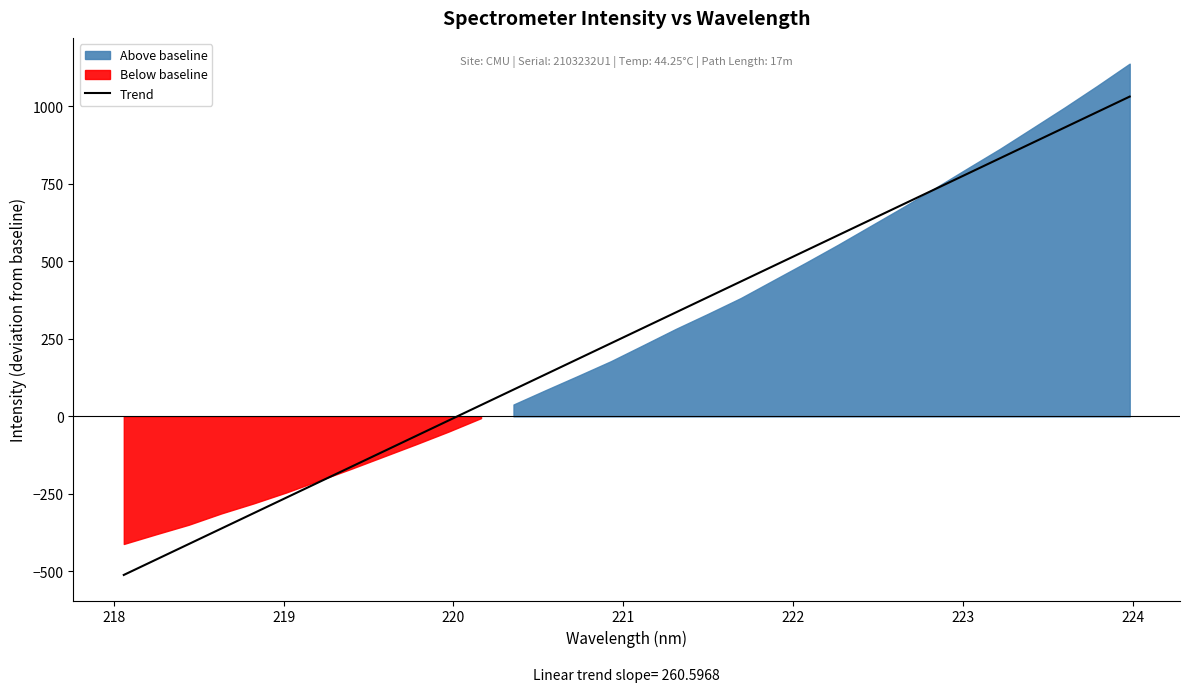

What is the minimum value for Trend?

-511.5